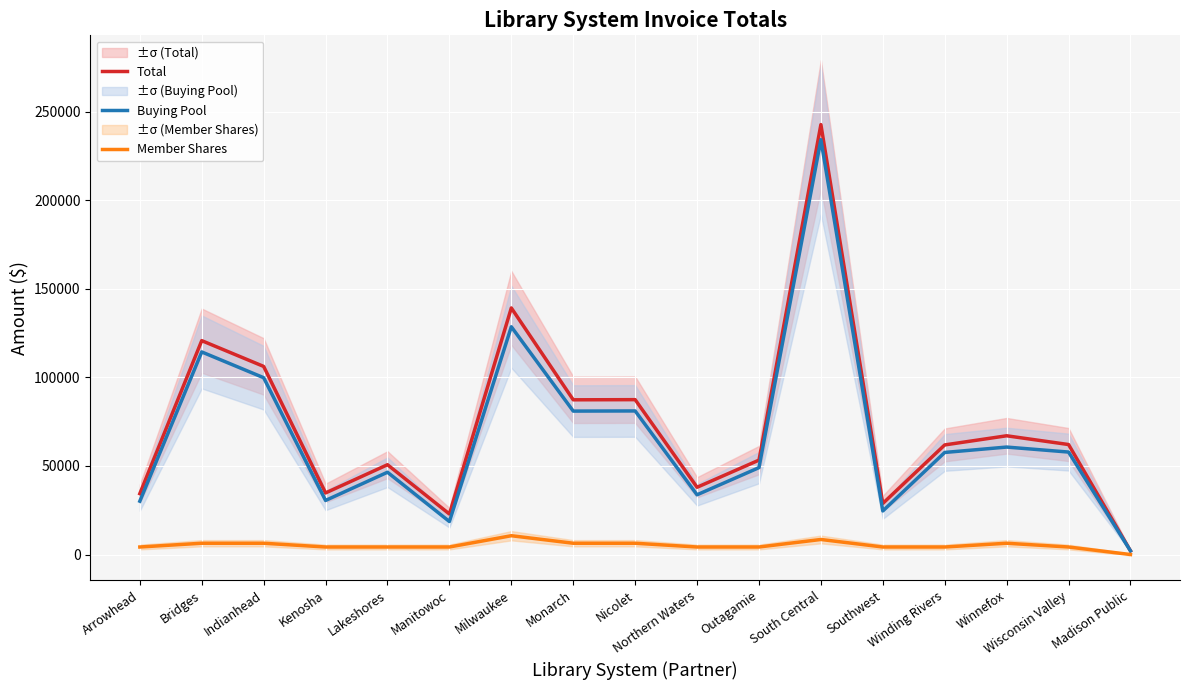

At which category does Total reach its first local peak?

Bridges